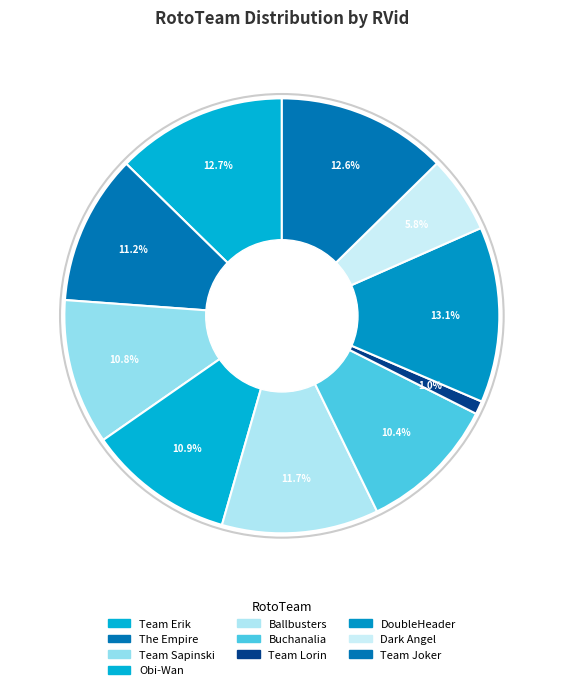

What is the smallest slice in the pie chart?

Team Lorin